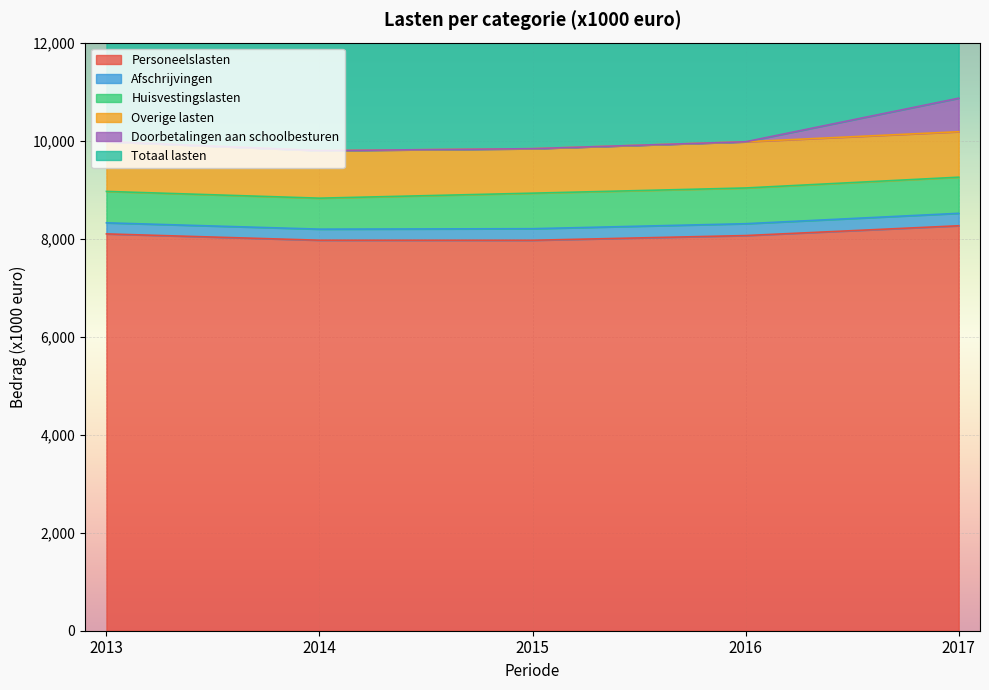

Where is the first local minimum for Doorbetalingen aan schoolbesturen?

2014